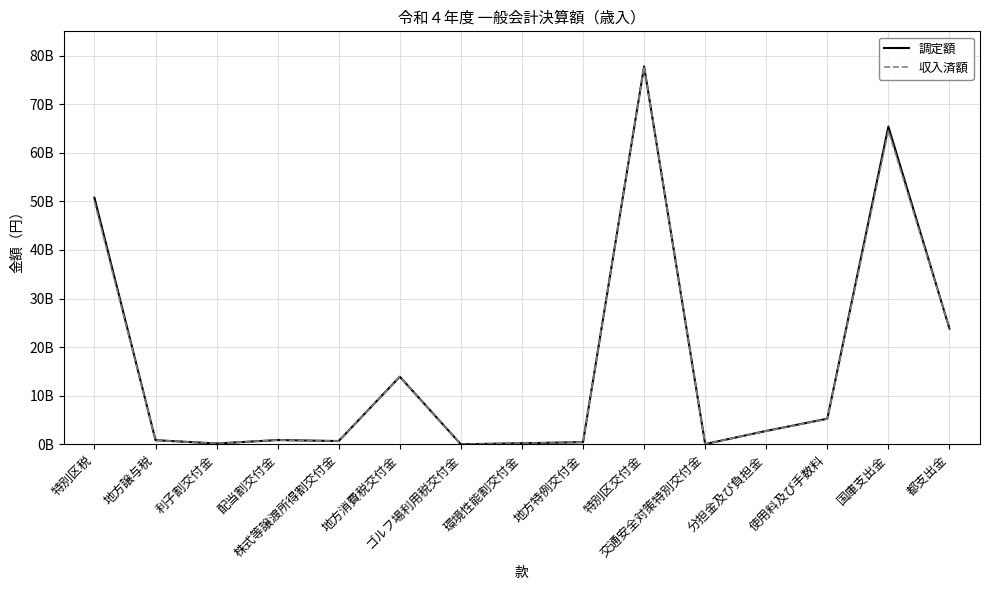

Does the chart have visible grid lines?

Yes